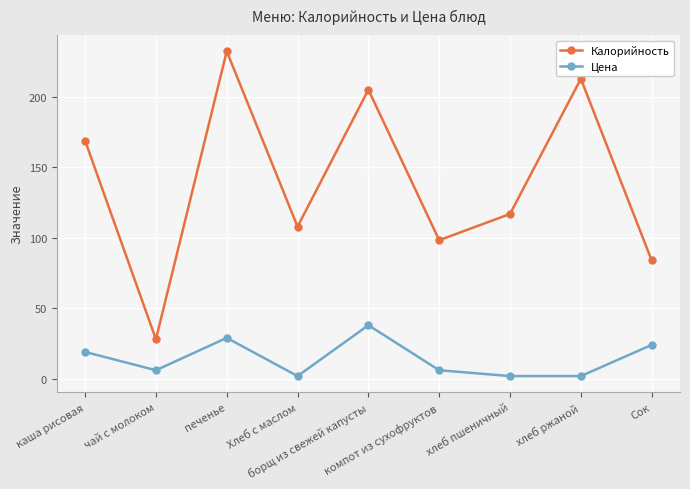

What is the sum of the Калорийность values at хлеб пшеничный and чай с молоком?

145.0